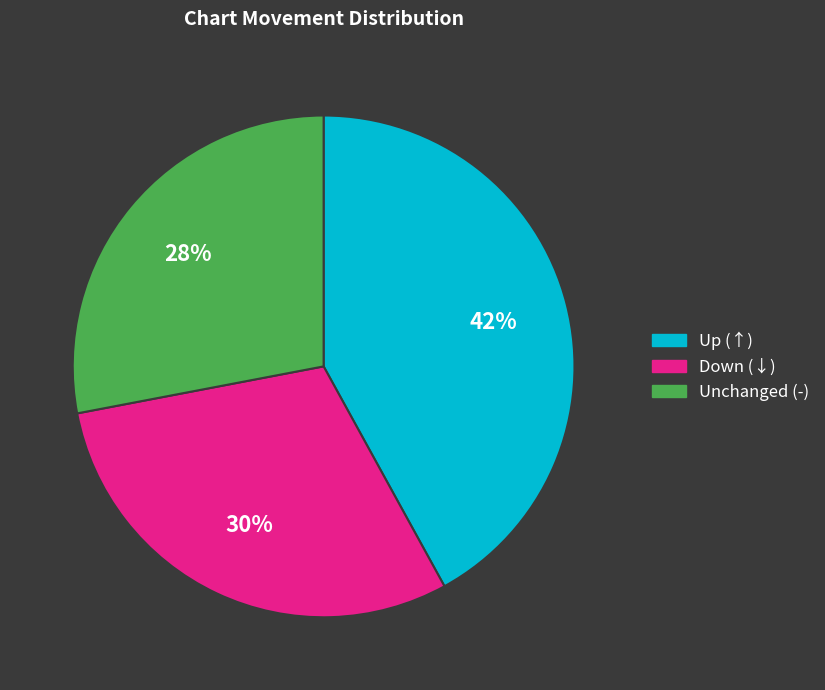

How many segments does this pie chart have?

3